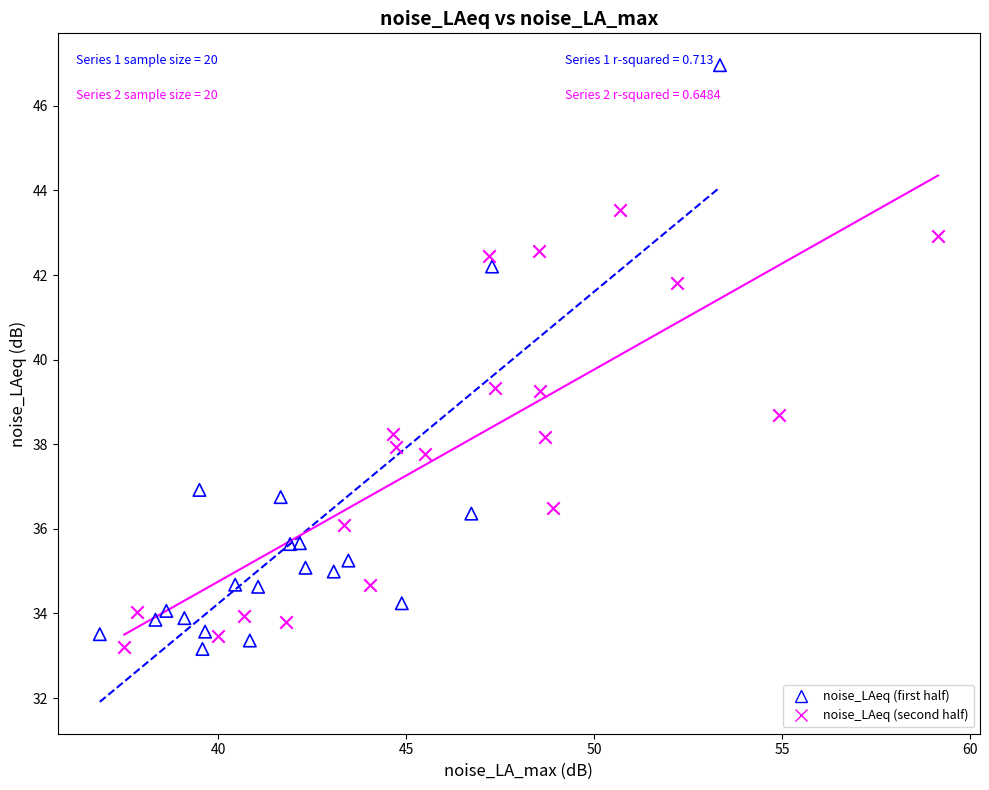

Which series contains the highest Y value?

noise_LAeq (first half)